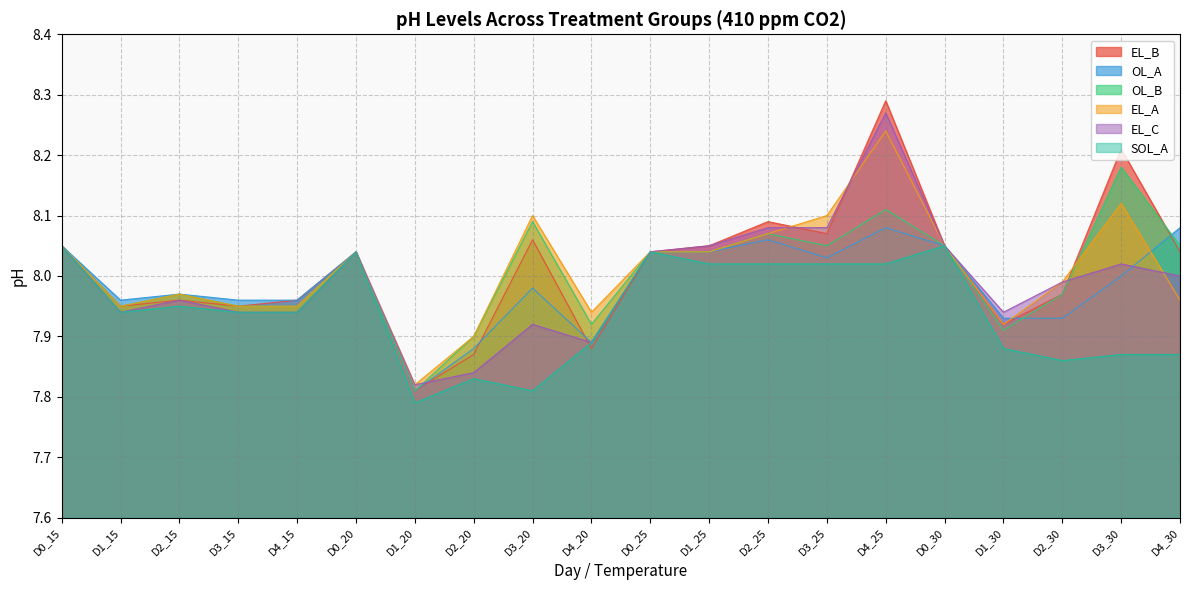

What is the label of the 10th point from the right?

D0_25